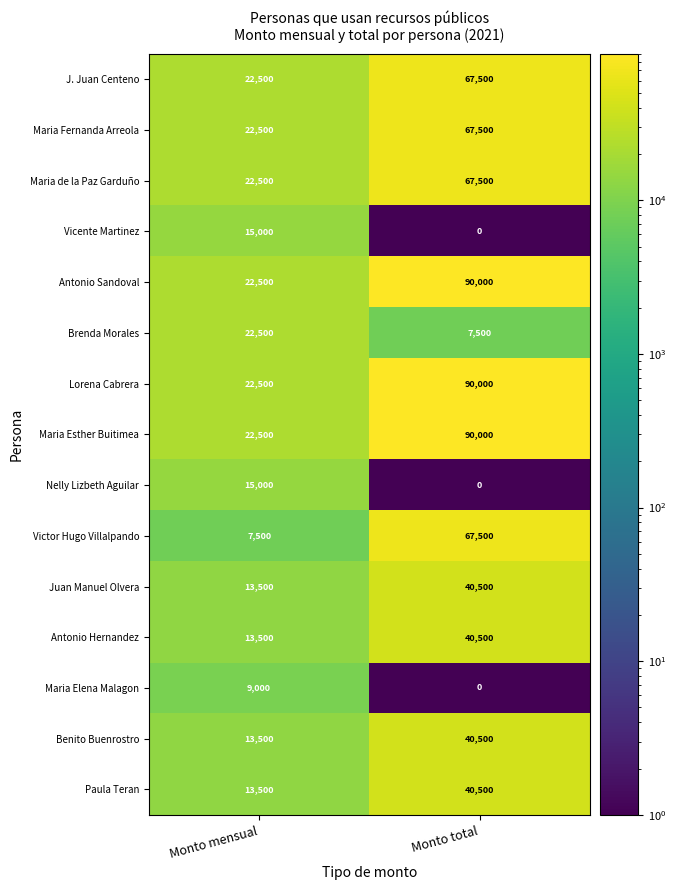

What is the difference between the highest and lowest values at Monto total?

90000